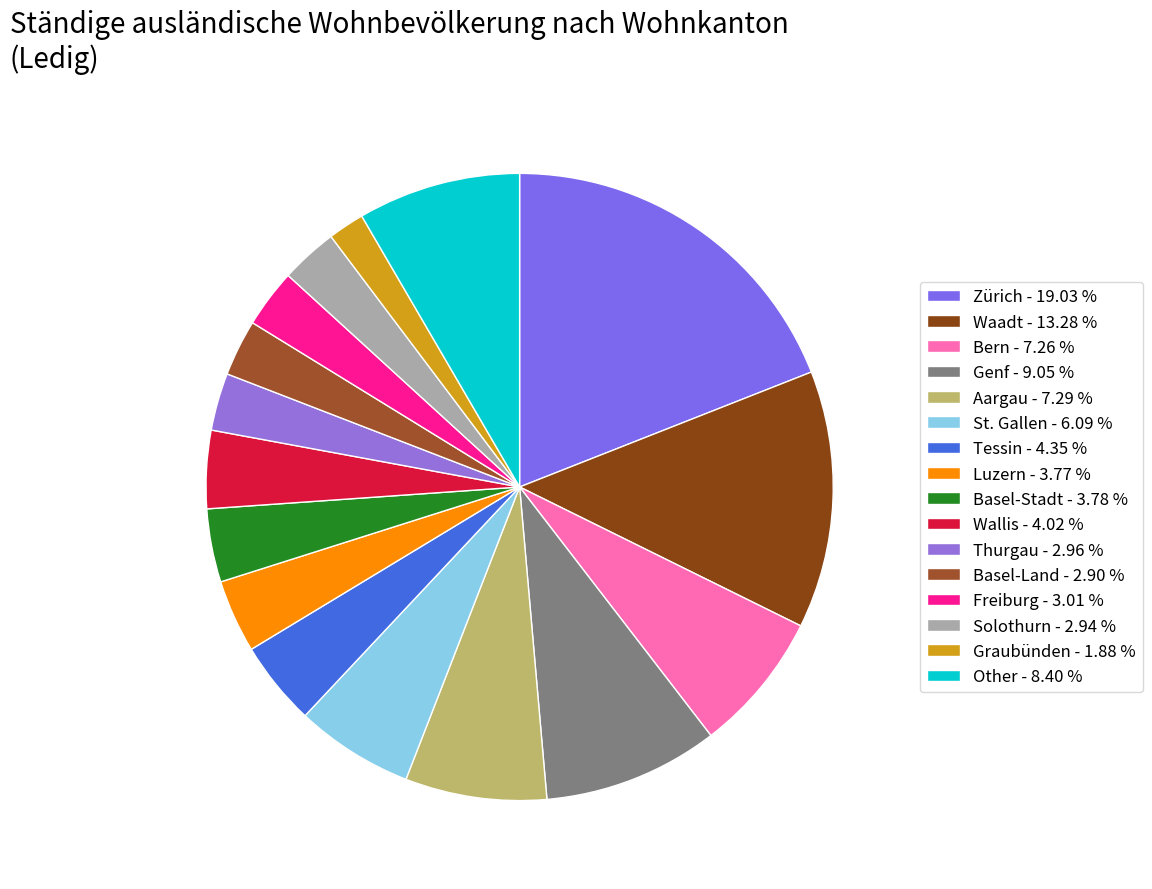

To the nearest percent, what percentage of the pie is Aargau?

7%